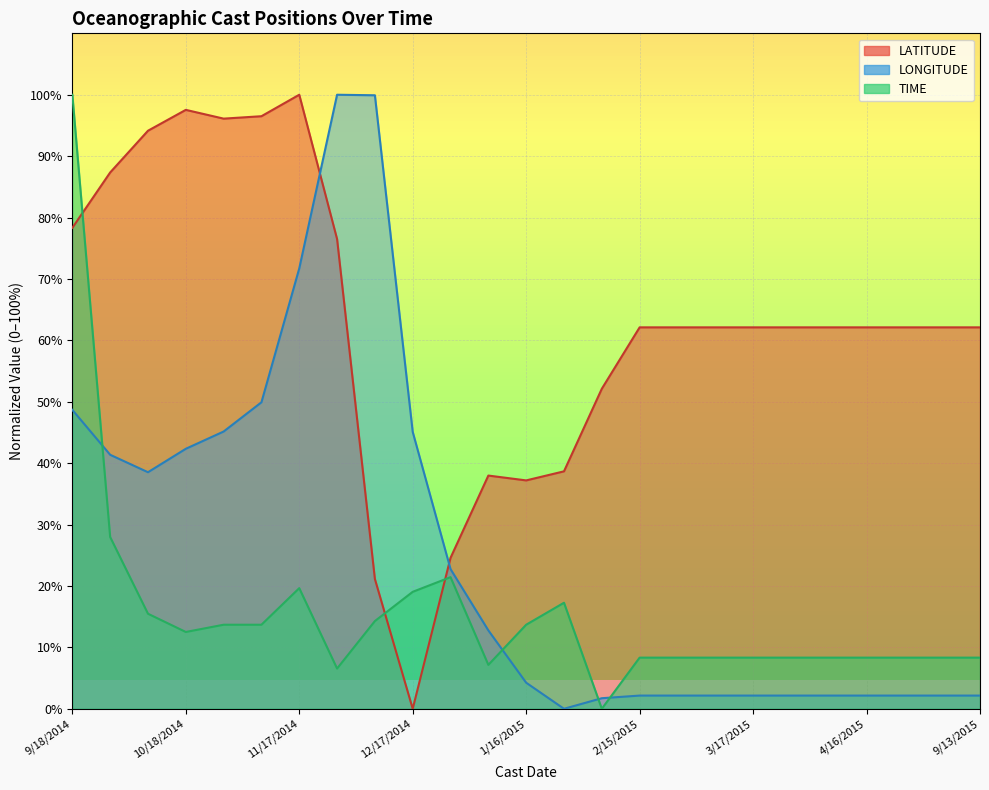

List the series in order of their overall mean, lowest first.

TIME, LONGITUDE, LATITUDE